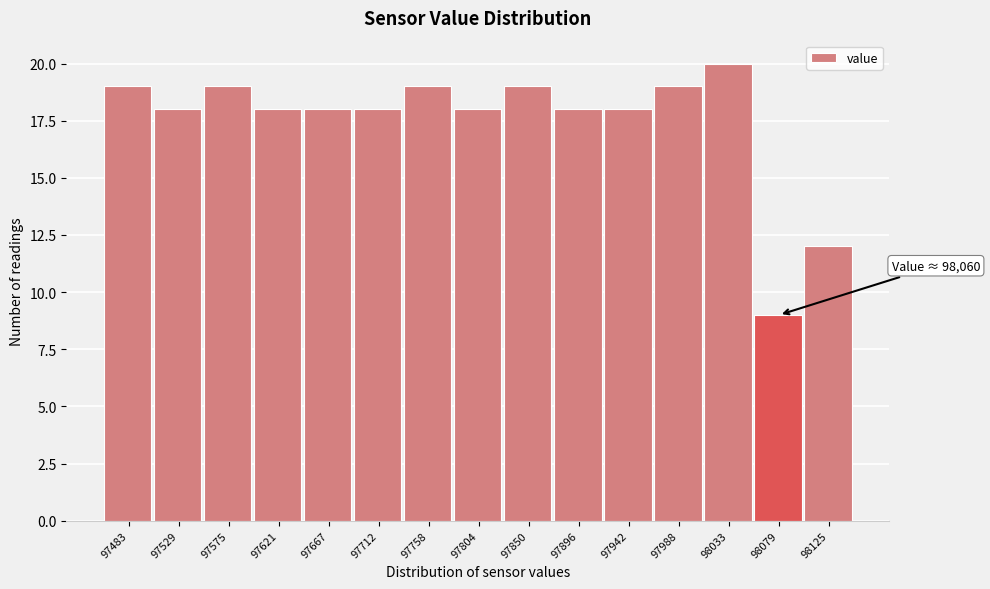

Over which range of the x-axis is the bar tallest?

98010 to 98055